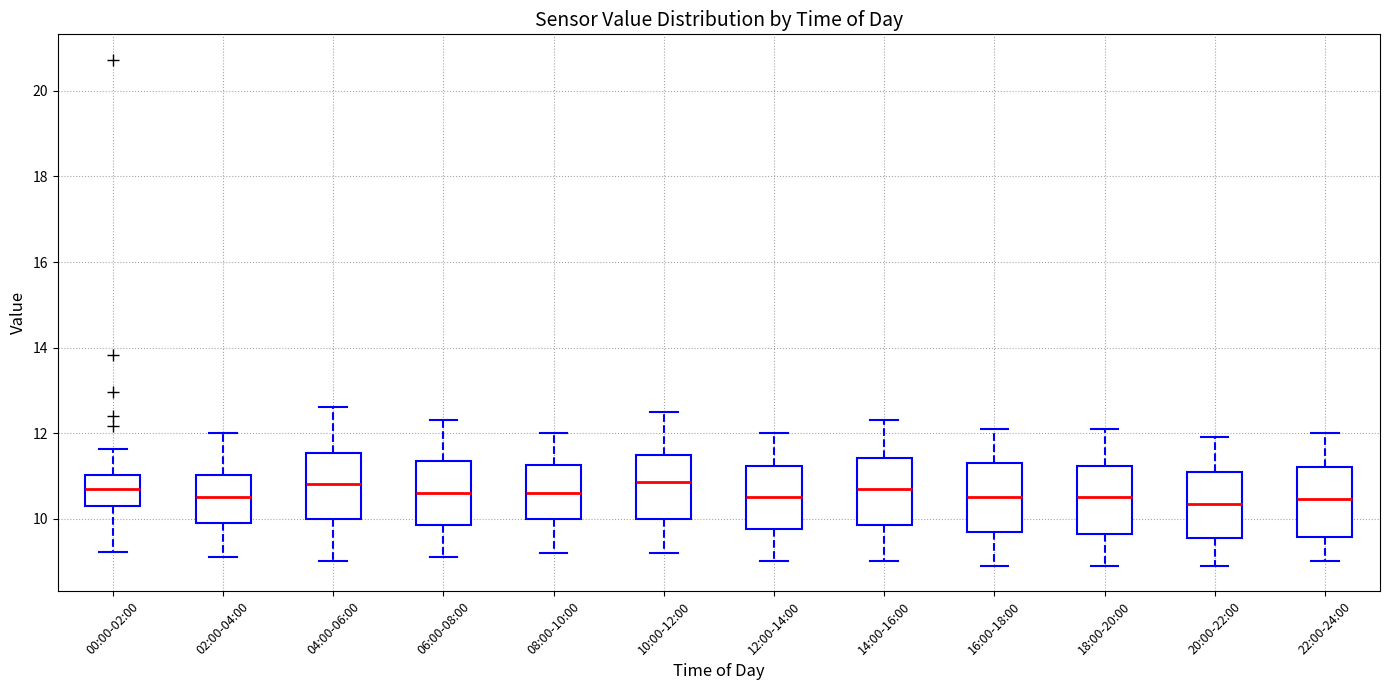

Where does the lower whisker of the box for 14:00-16:00 end on the y-axis? The values are not printed on the chart, so give them approximately, as read against the axis.

9.0